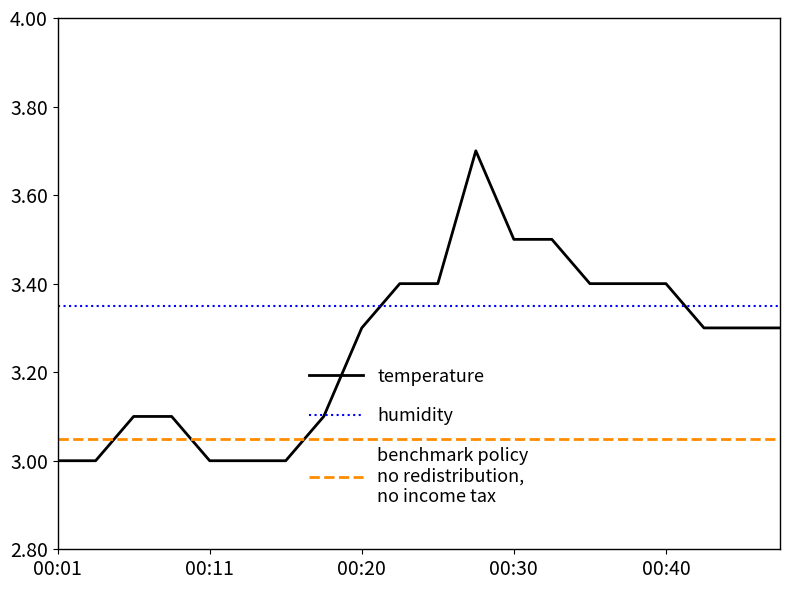

What is the maximum value shown in the chart?

3.7